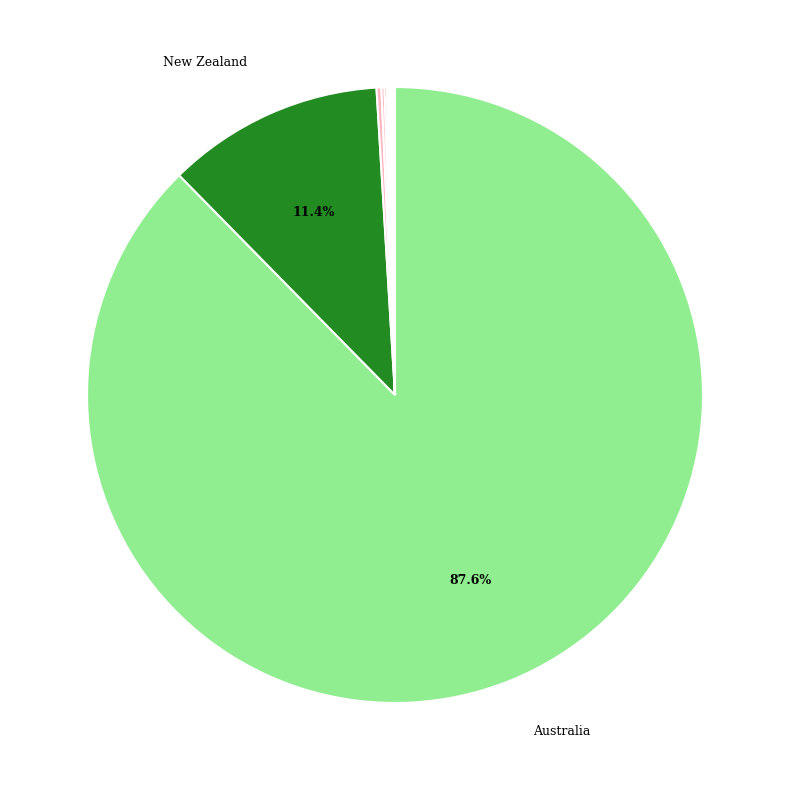

Which category has the biggest portion of the pie?

Australia